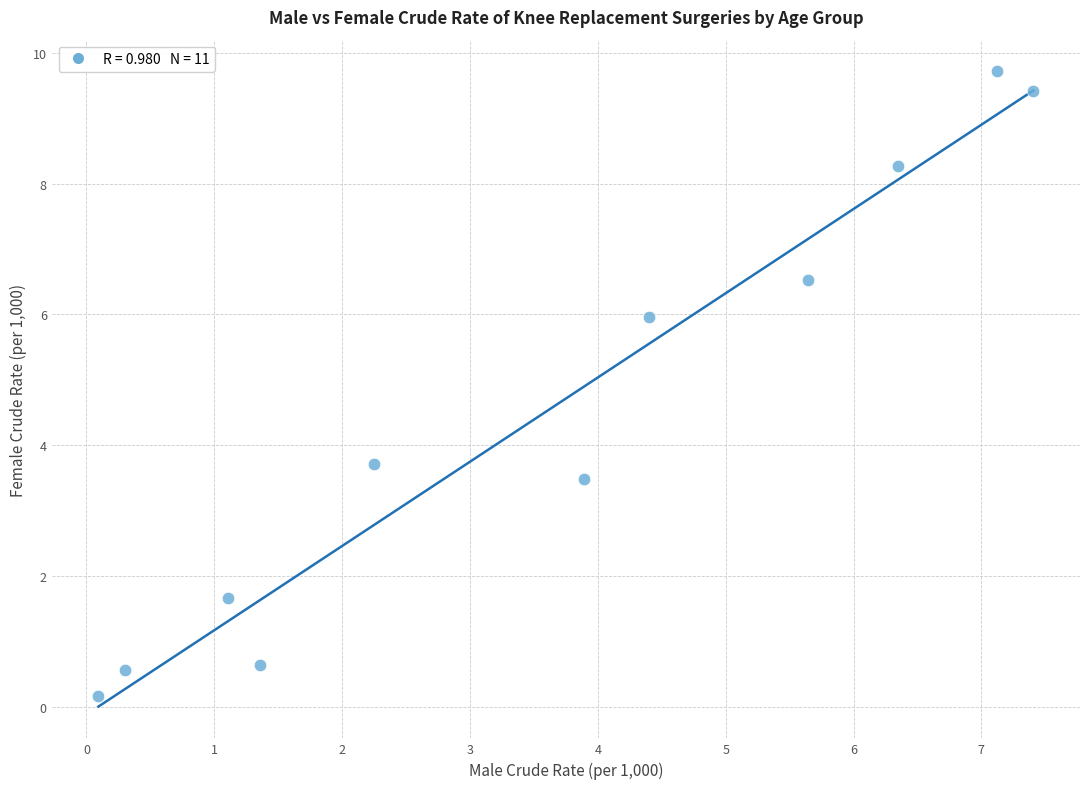

What is the average X value?

3.6